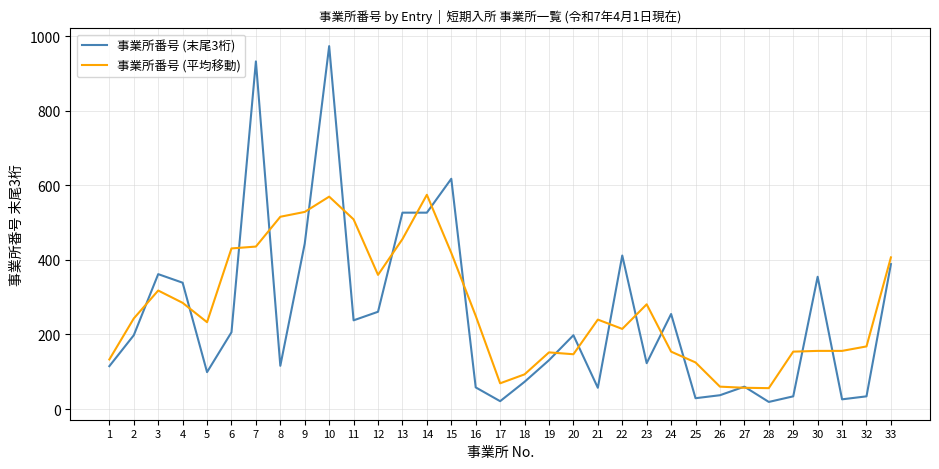

What value does the 事業所番号 (平均移動) series have at 31?

156